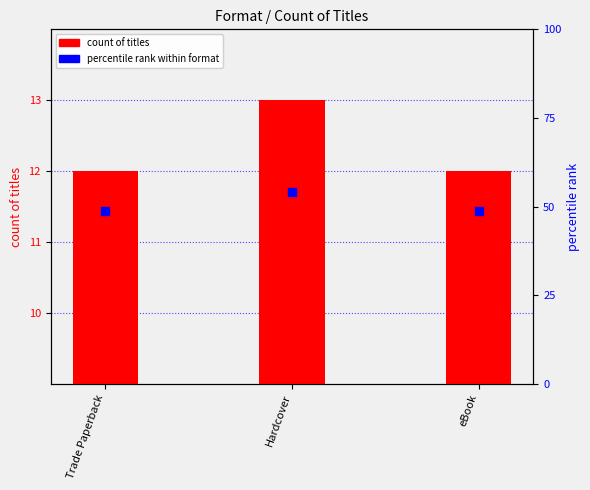

What is the total value across all series at eBook?

60.7